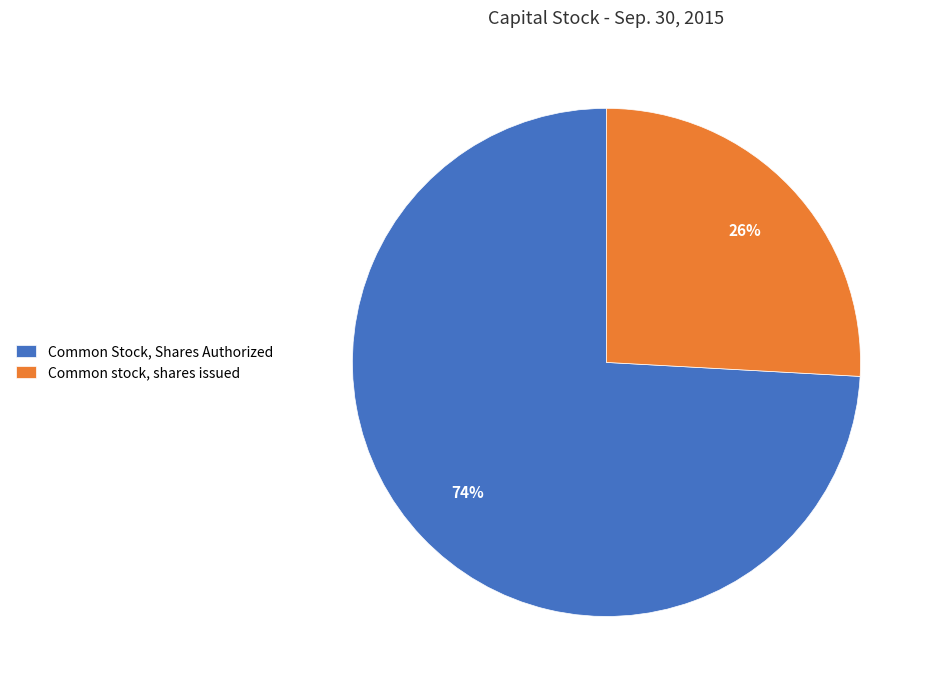

Which has a higher value, Common Stock, Shares Authorized or Common stock, shares issued?

Common Stock, Shares Authorized